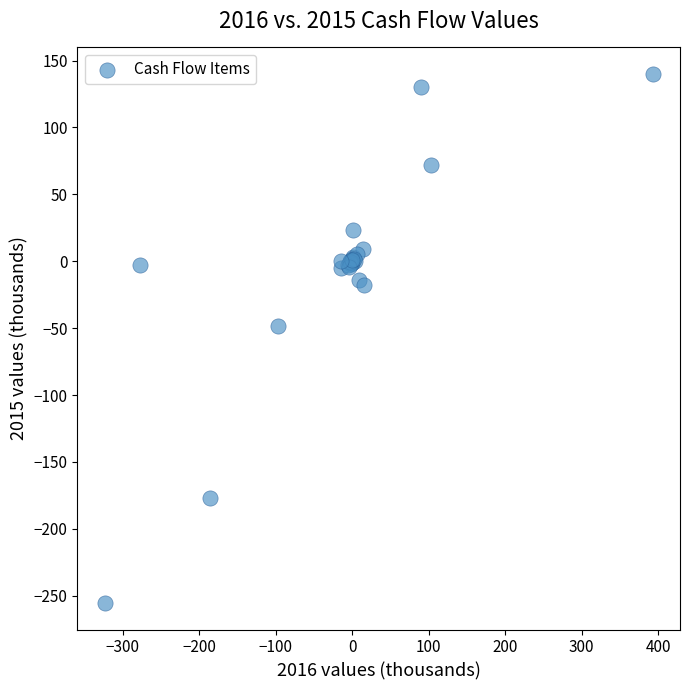

What Y value in the scatter plot is closest to -57?

-48.7